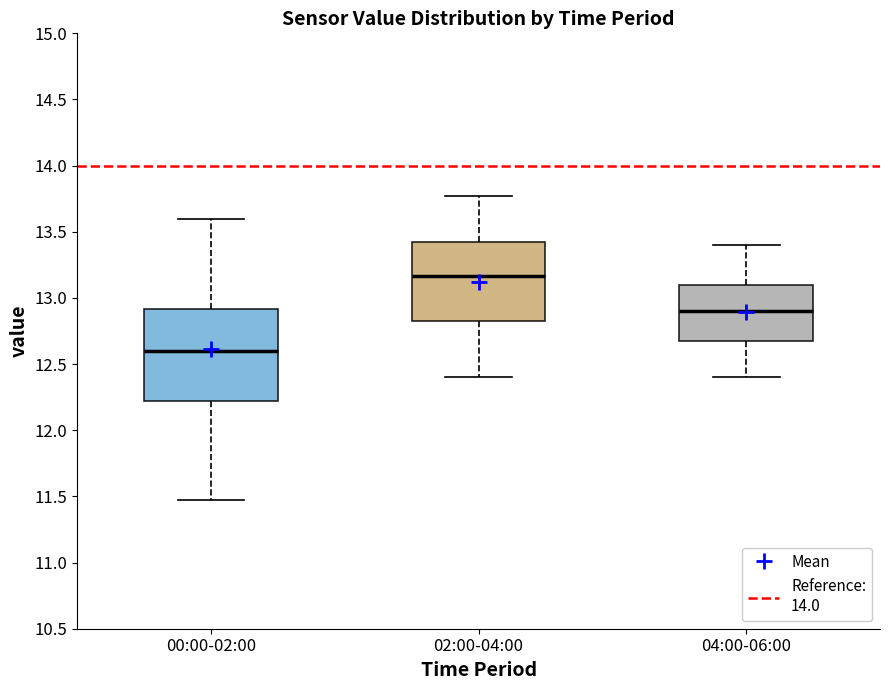

Comparing the boxes themselves (not the whiskers), which one is the tallest?

00:00-02:00